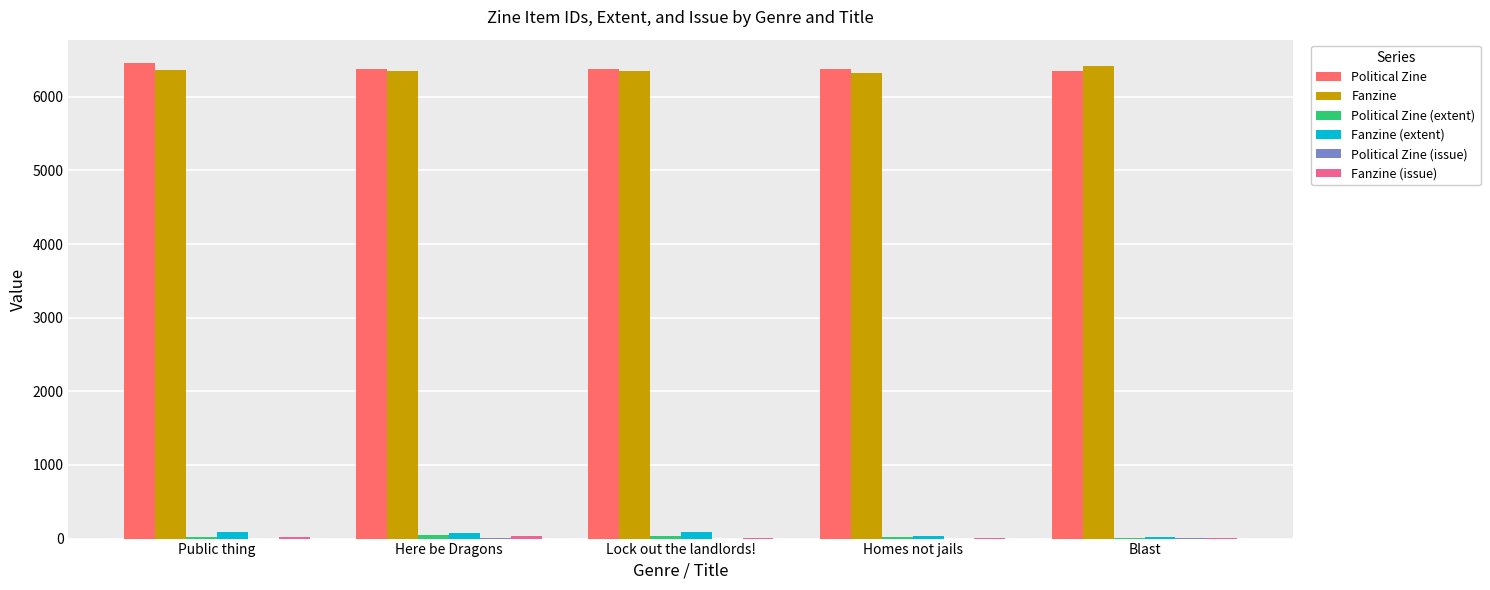

What is the highest value of the Fanzine series?

6414